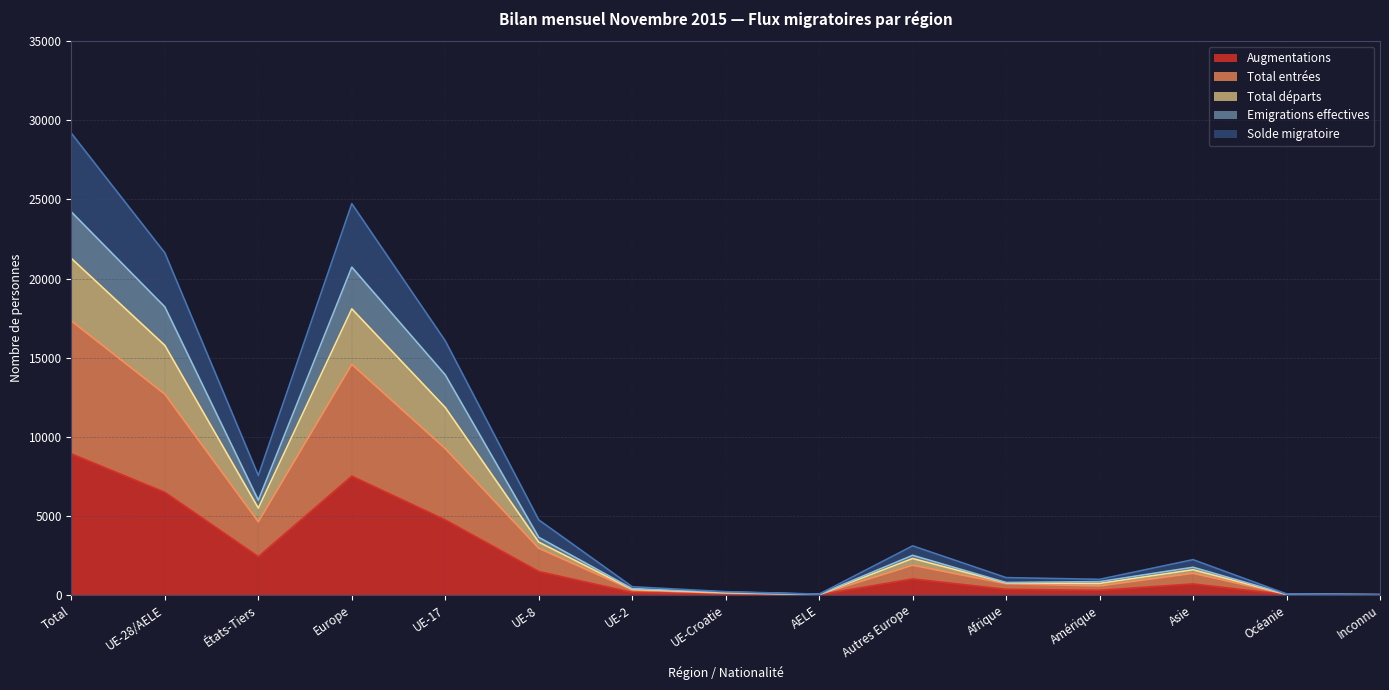

The value of Total départs at États-Tiers is 3203. True or false?

False